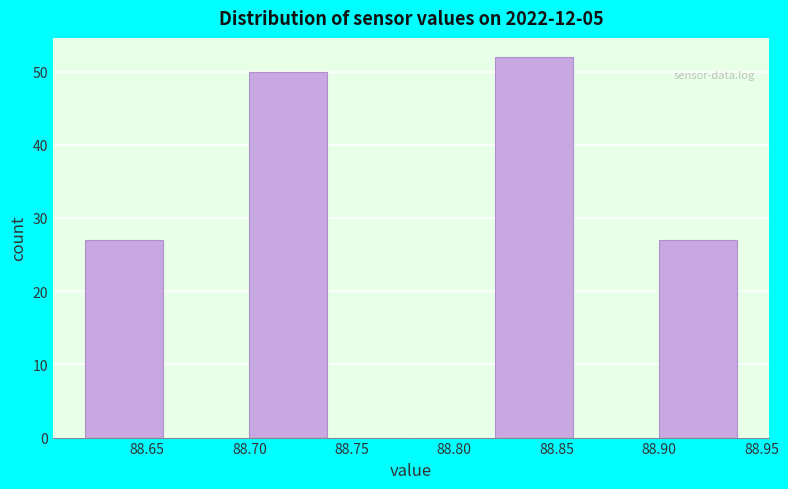

Reading left to right, transcribe this chart: for each bar, give the range it covers on the x-axis and its height. The values are not printed on the chart, so give them approximately, as read against the axis.

88.62 to 88.66: 27
88.66 to 88.70: 0
88.70 to 88.74: 50
88.74 to 88.78: 0
88.78 to 88.82: 0
88.82 to 88.86: 52
88.86 to 88.90: 0
88.90 to 88.94: 27